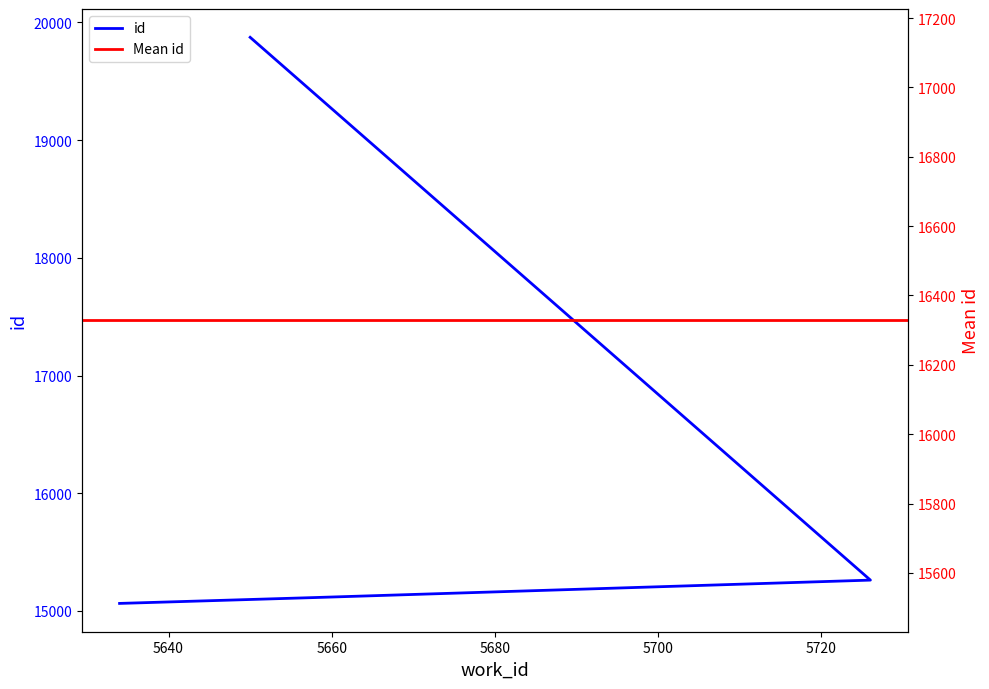

At which label does the data first exceed 15262?

5650